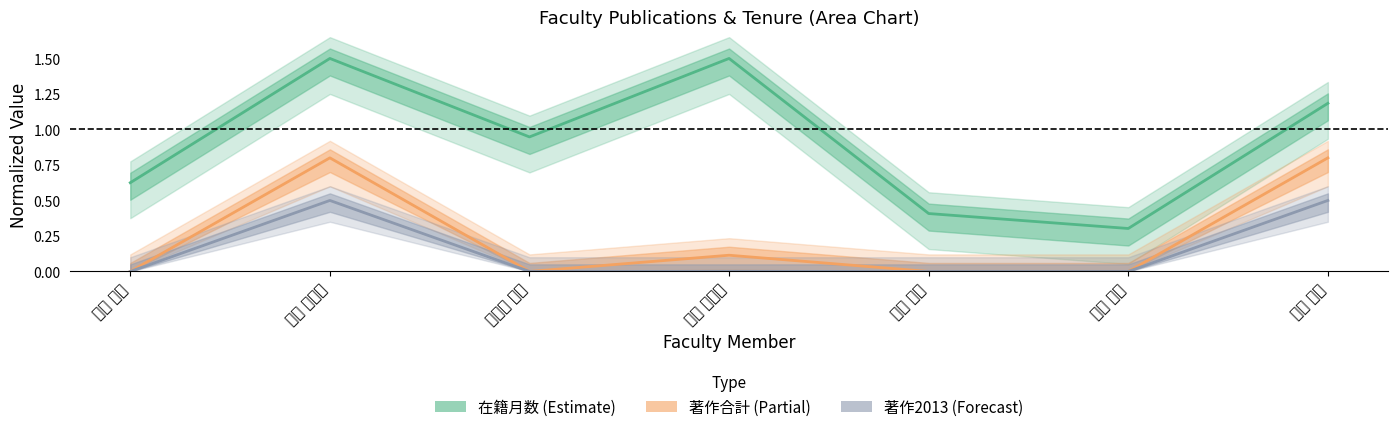

True or false: 著作合計 (Partial) has more than 2 points higher than both neighbors.

False